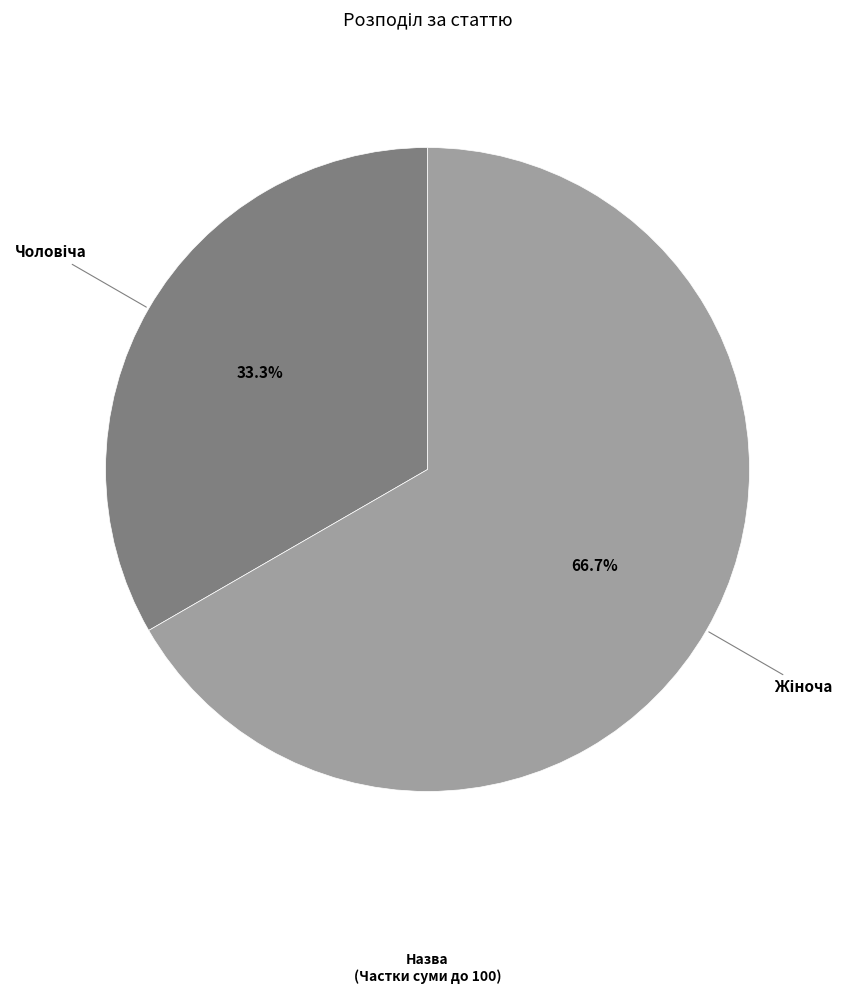

Count the number of slices in the pie.

2